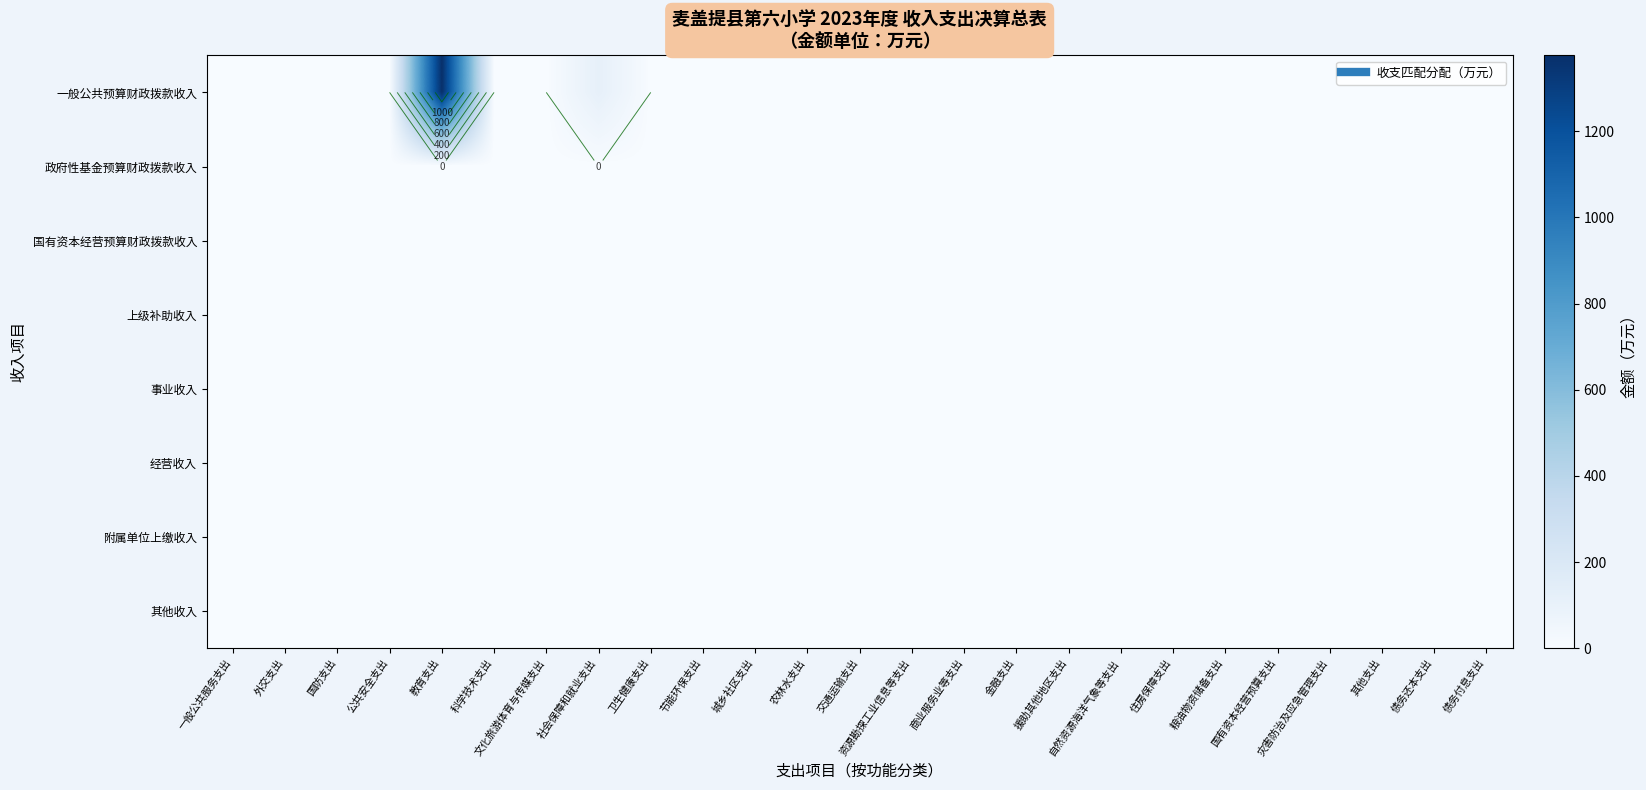

Is the value of 上级补助收入 at 商业服务业等支出 greater than the value of 事业收入 at 教育支出?

No